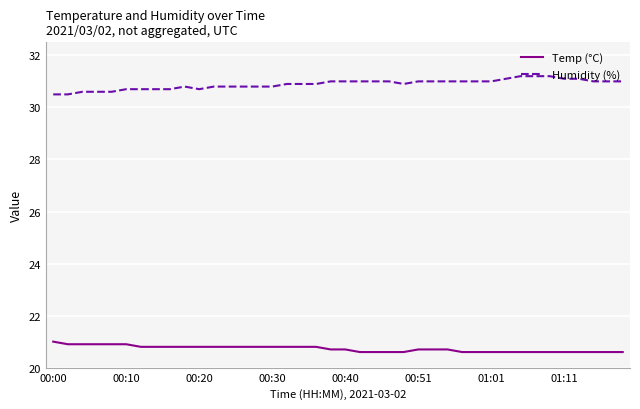

List the series in order of their peak value, lowest first.

Temp (°C), Humidity (%)